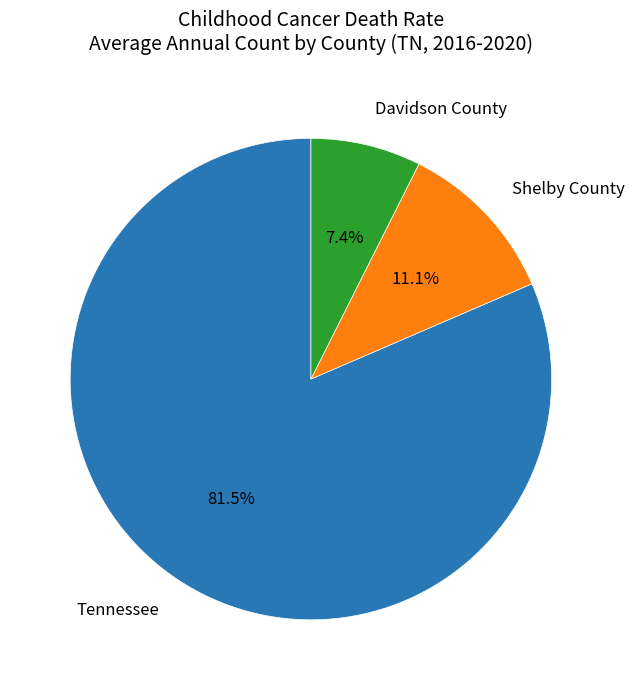

What is the majority slice?

Tennessee